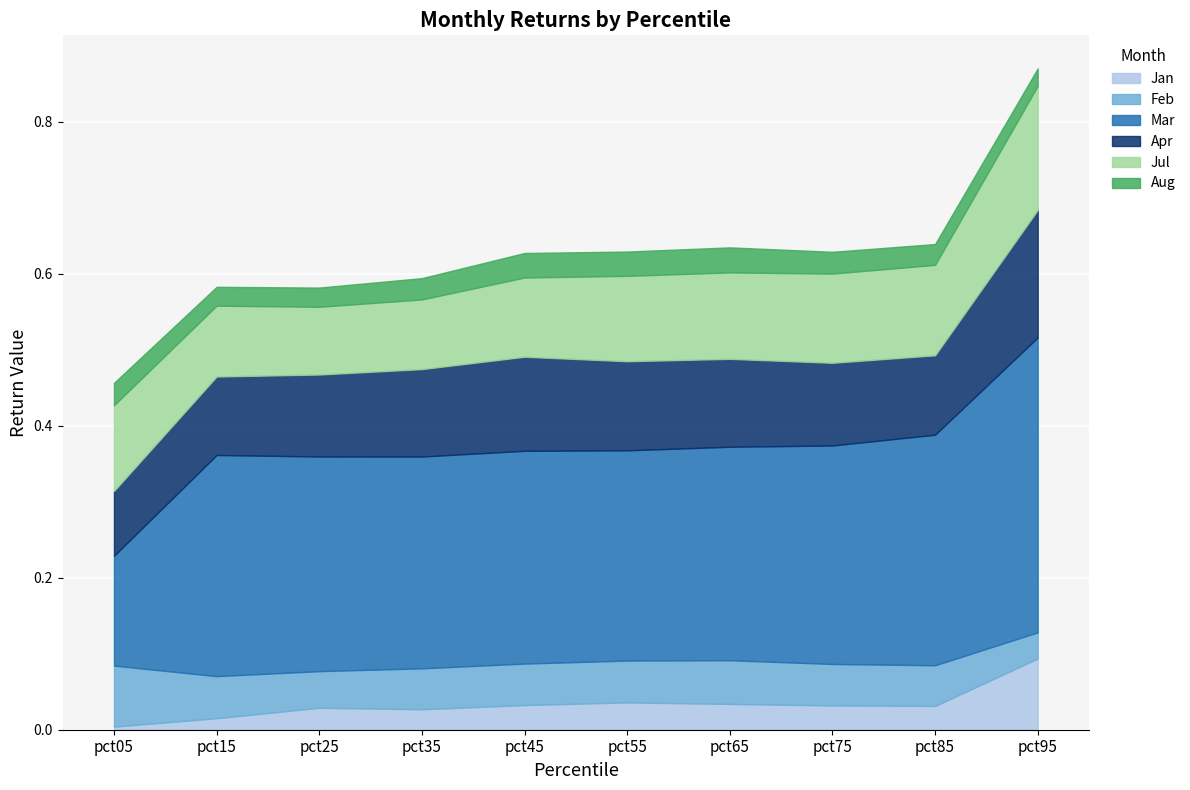

Between pct35 and pct95, which is larger?

pct95